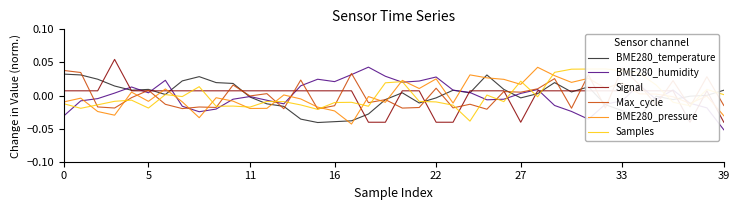

Is it true that BME280_temperature equals 0.0 at 5?

True